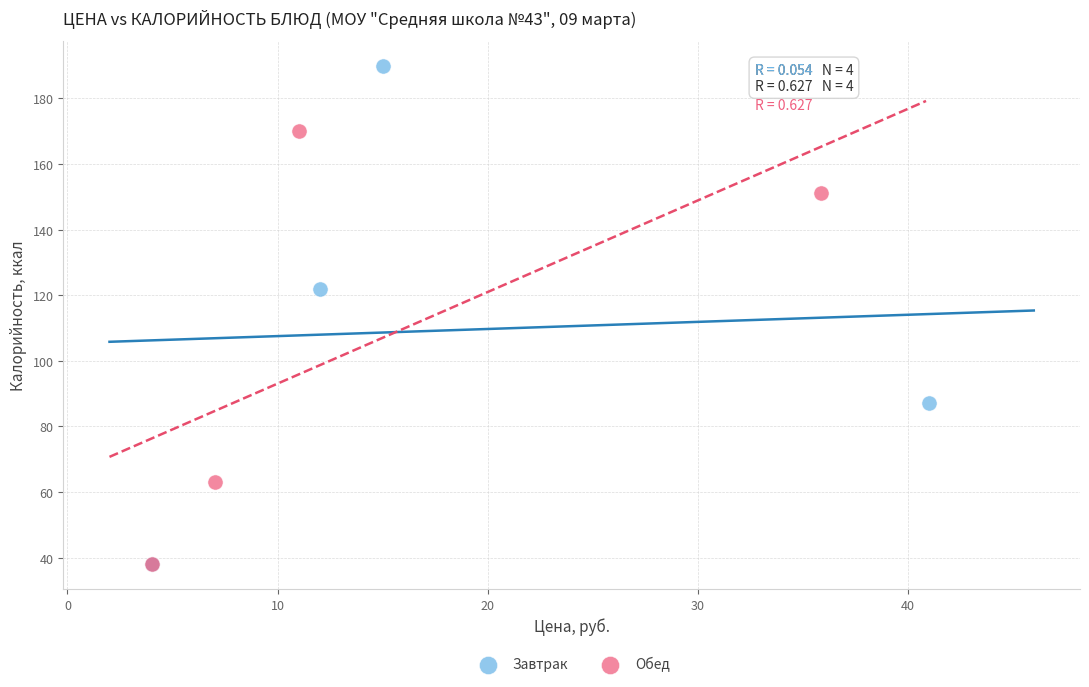

Which series has the largest Y range (max minus min)?

Завтрак